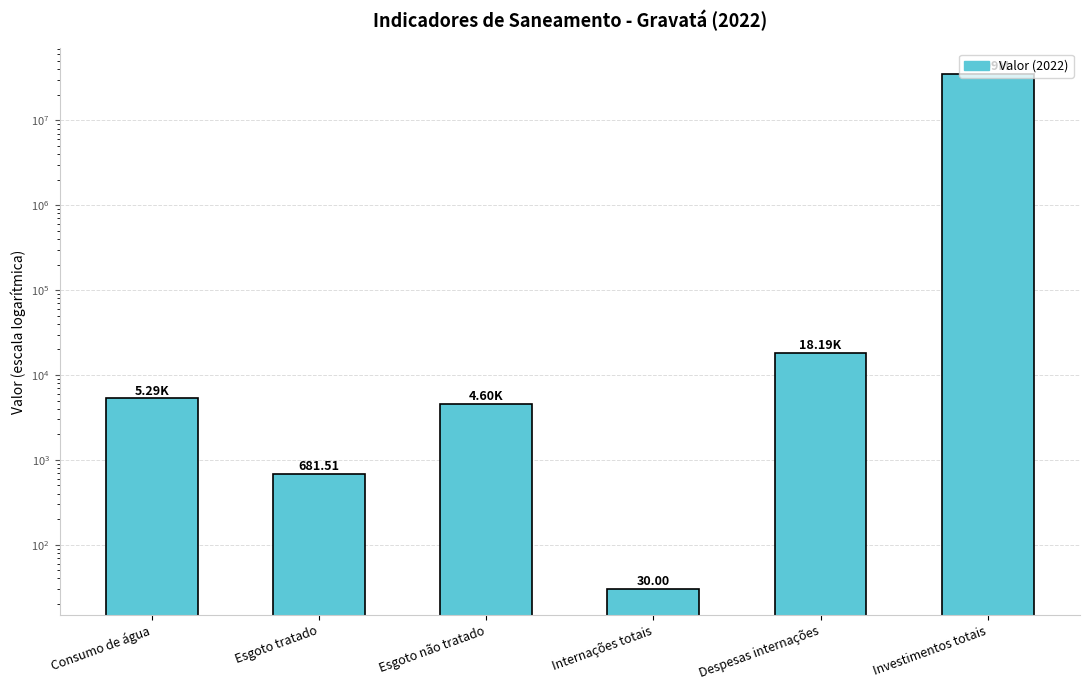

Which label corresponds to the smallest value in the chart?

Internações totais